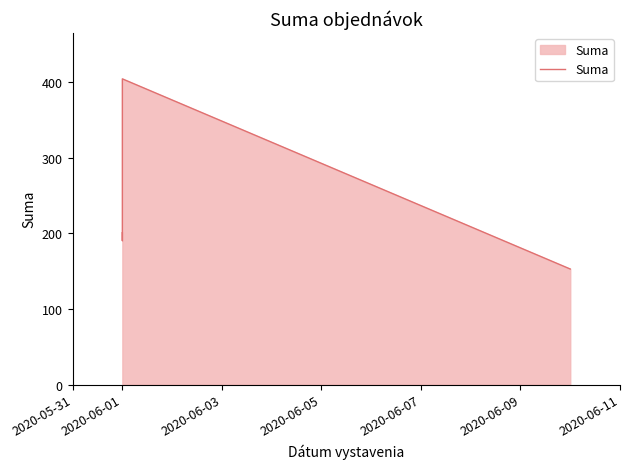

Between 2020-06-07 and 2020-06-05, which is larger?

2020-06-05